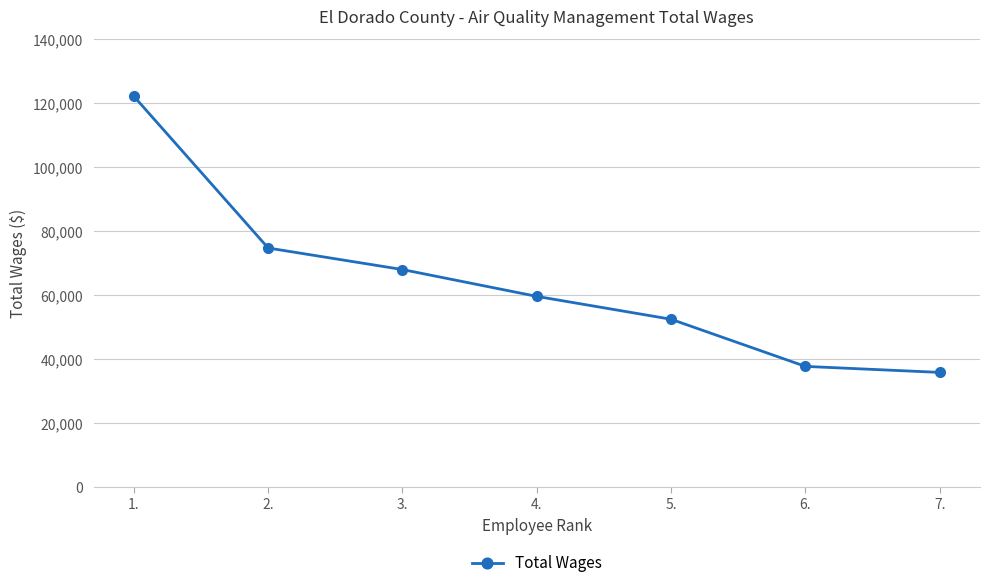

Is this an area chart (filled region under the line)?

No